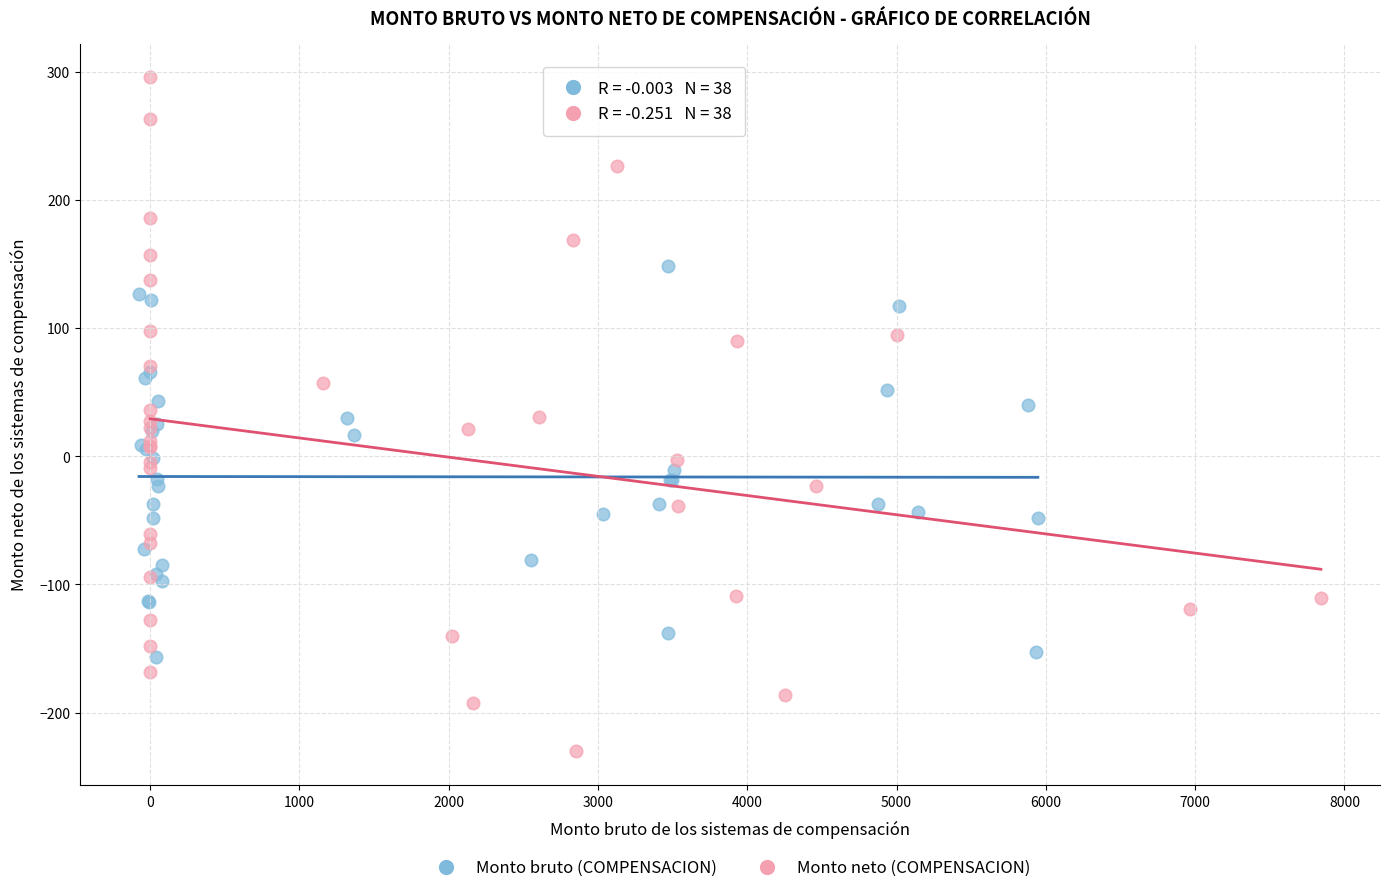

What are all the series names shown in the legend?

Monto bruto (COMPENSACION), Monto neto (COMPENSACION)